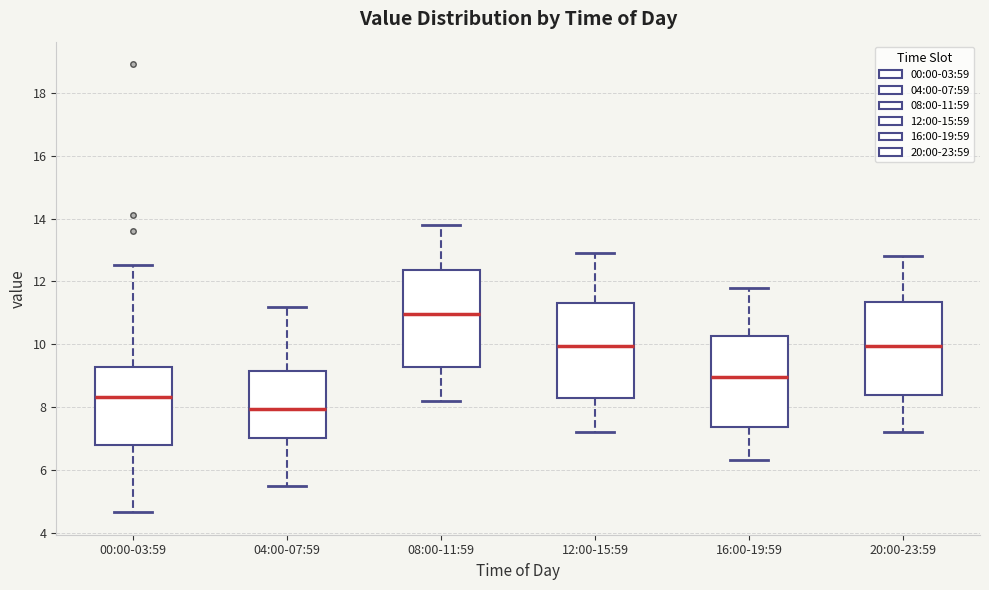

Reading left to right, transcribe this box plot: for each box, give where its median line is, the range the box spans, and where its two whiskers end, as read against the y-axis. The values are not printed on the chart, so give them approximately, as read against the axis.

00:00-03:59: median 8.4, box 6.8 to 9.2, whiskers 4.6 to 12.6
04:00-07:59: median 8.0, box 7.0 to 9.2, whiskers 5.6 to 11.2
08:00-11:59: median 11.0, box 9.2 to 12.4, whiskers 8.2 to 13.8
12:00-15:59: median 10.0, box 8.2 to 11.4, whiskers 7.2 to 13.0
16:00-19:59: median 9.0, box 7.4 to 10.2, whiskers 6.4 to 11.8
20:00-23:59: median 10.0, box 8.4 to 11.4, whiskers 7.2 to 12.8